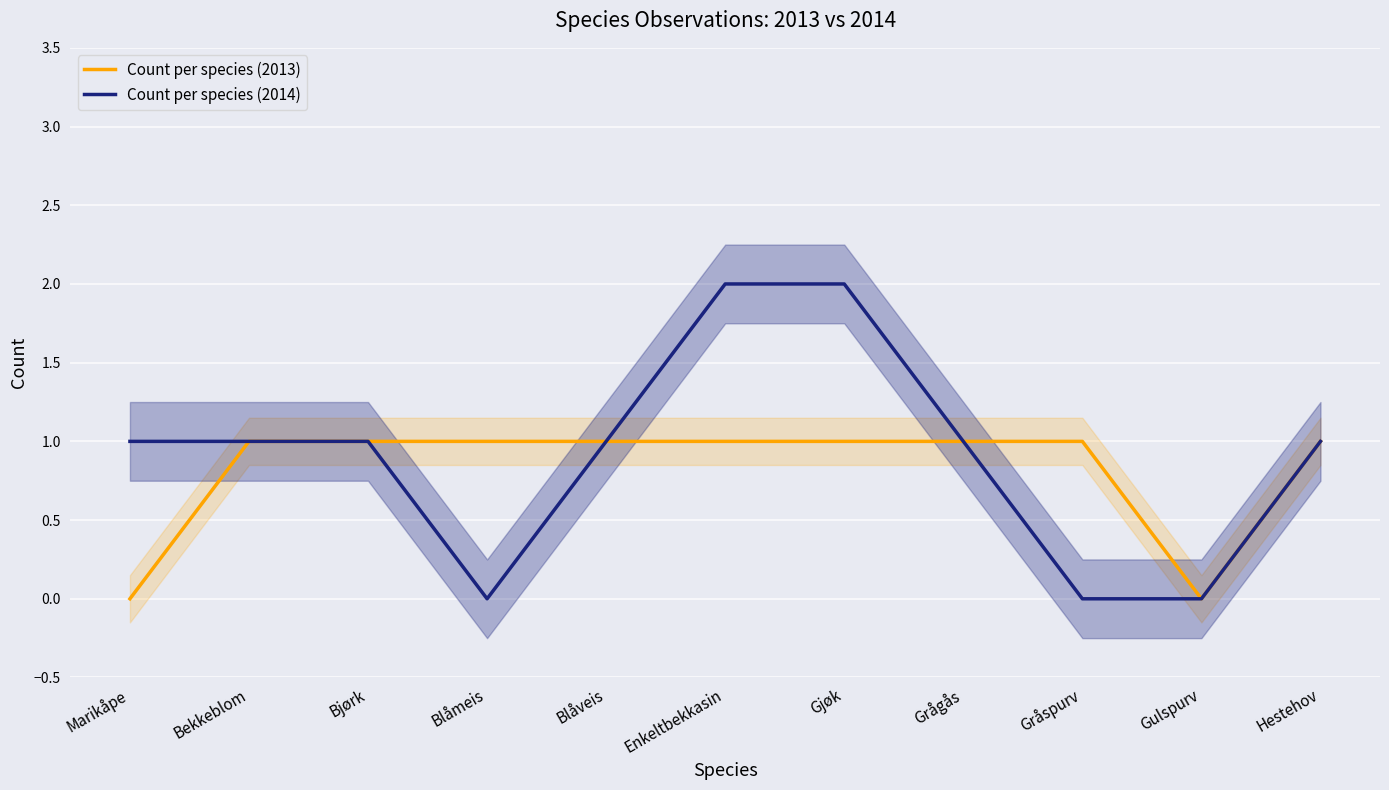

Reading right to left, transcribe all the data shown in this chart.

Count per species (2013): 1	0	1	1	1	1	1	1	1	1	0
Count per species (2014): 1	0	0	1	2	2	1	0	1	1	1